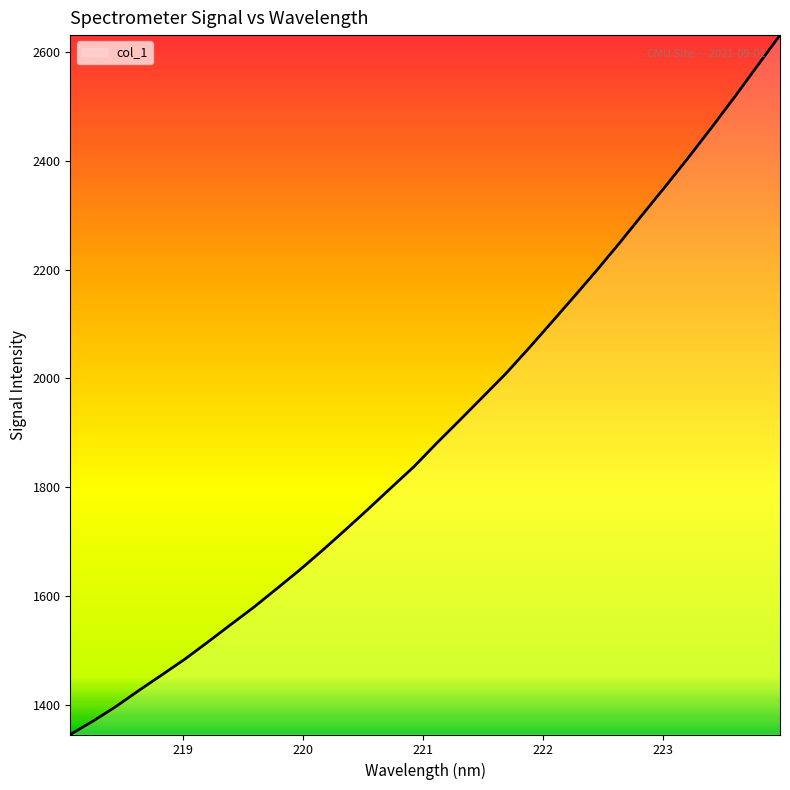

What is the greatest value displayed?

2630.9